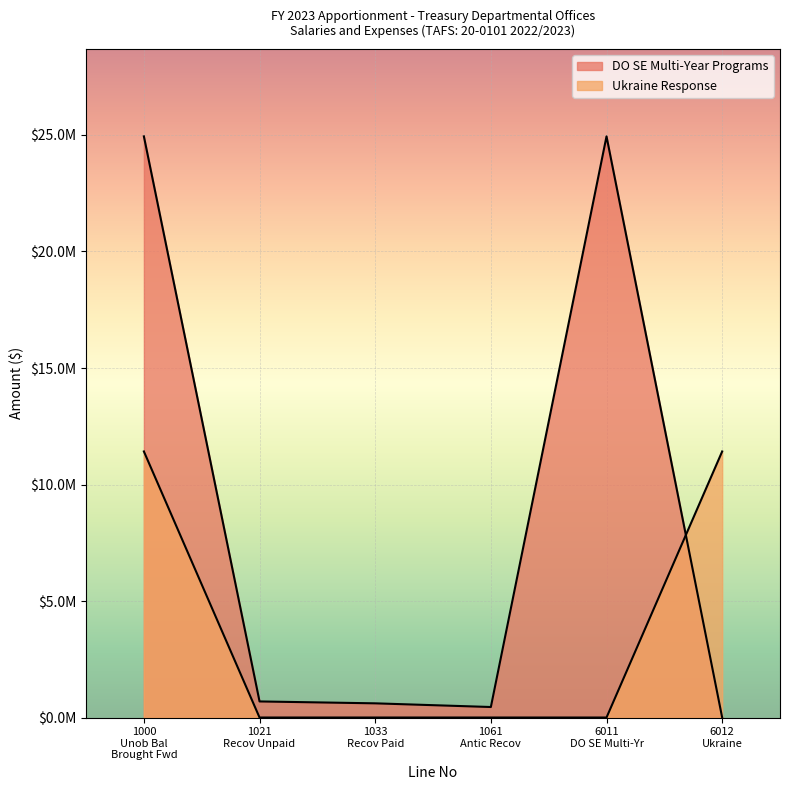

Read the Ukraine Response value at 1000.

11418855